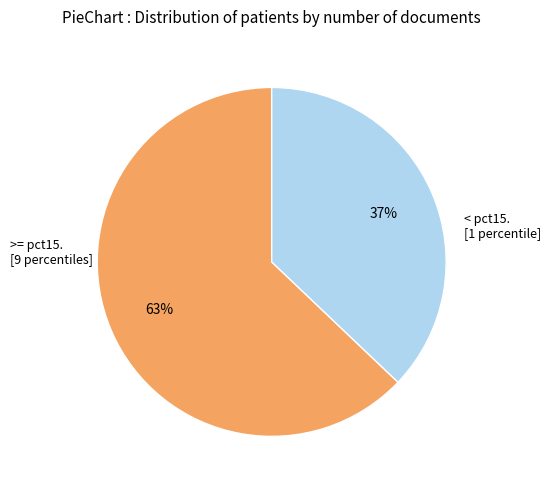

To the nearest percent, what is the average slice percentage?

50%